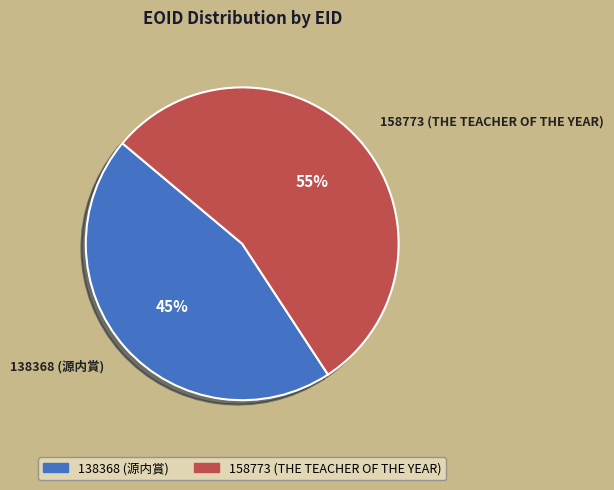

What percentage is the 138368 slice, to the nearest percent?

45%